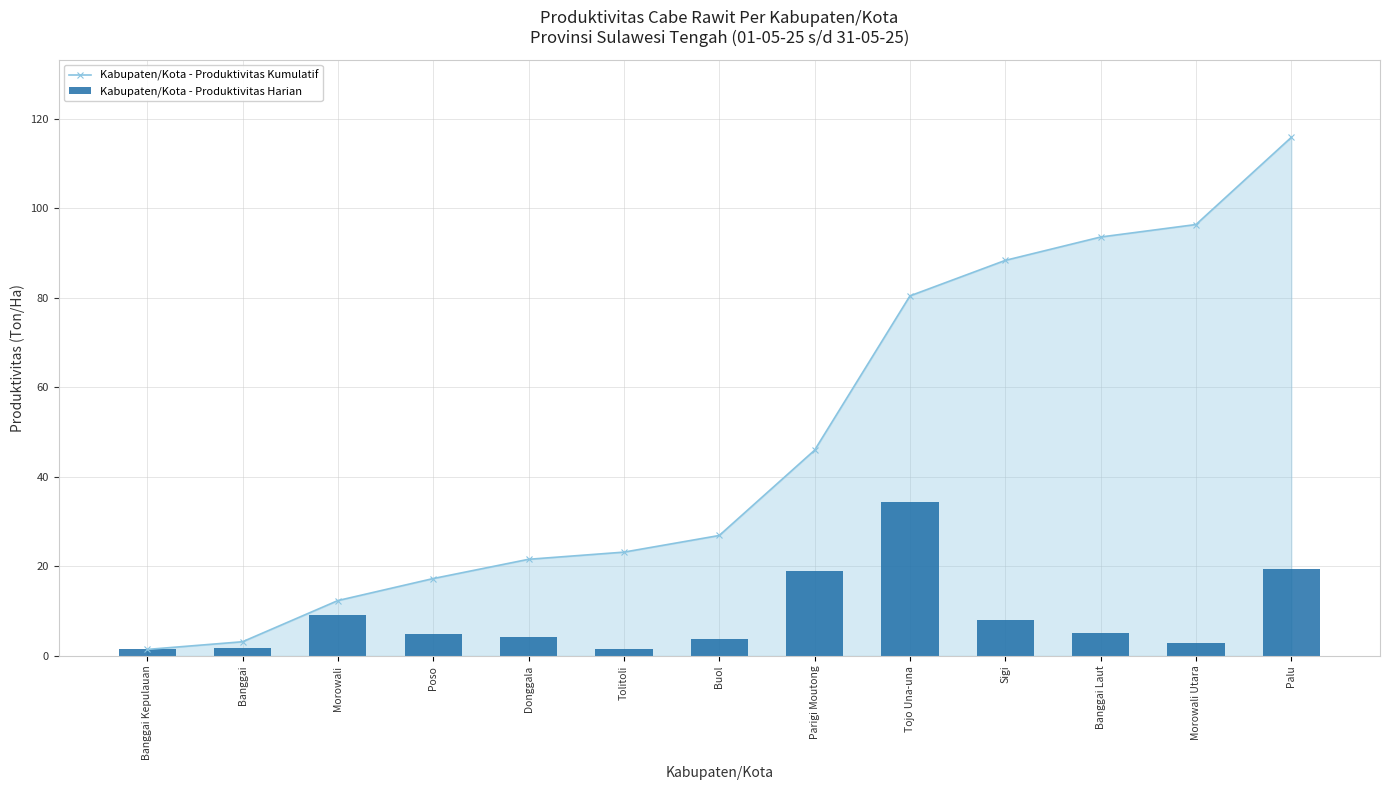

What is the difference between the Kabupaten/Kota - Produktivitas Harian values at Tojo Una-una and Palu?

15.0